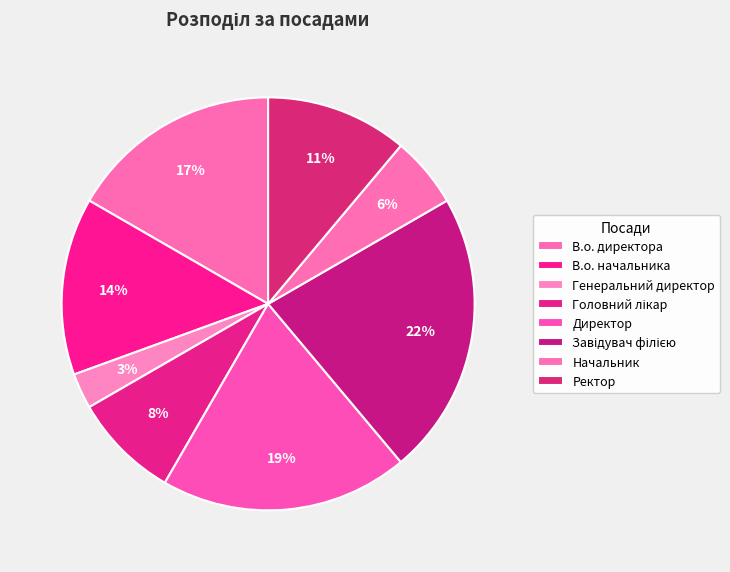

What percentage is the Генеральний директор slice, to the nearest percent?

3%